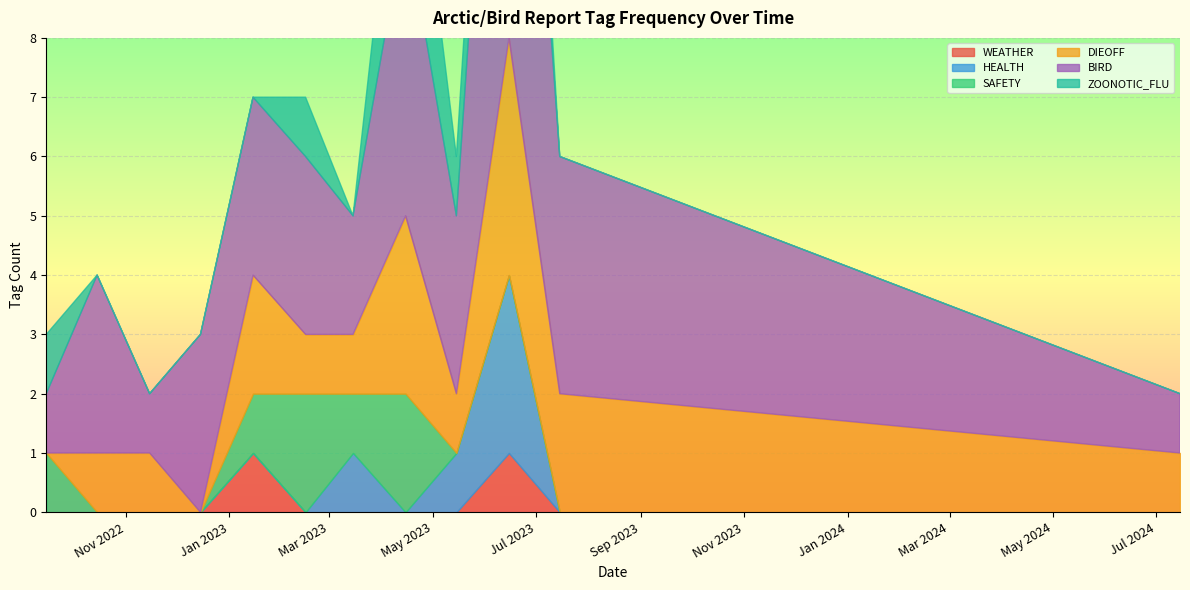

What are all the series names shown in the legend?

WEATHER, HEALTH, SAFETY, DIEOFF, BIRD, ZOONOTIC_FLU